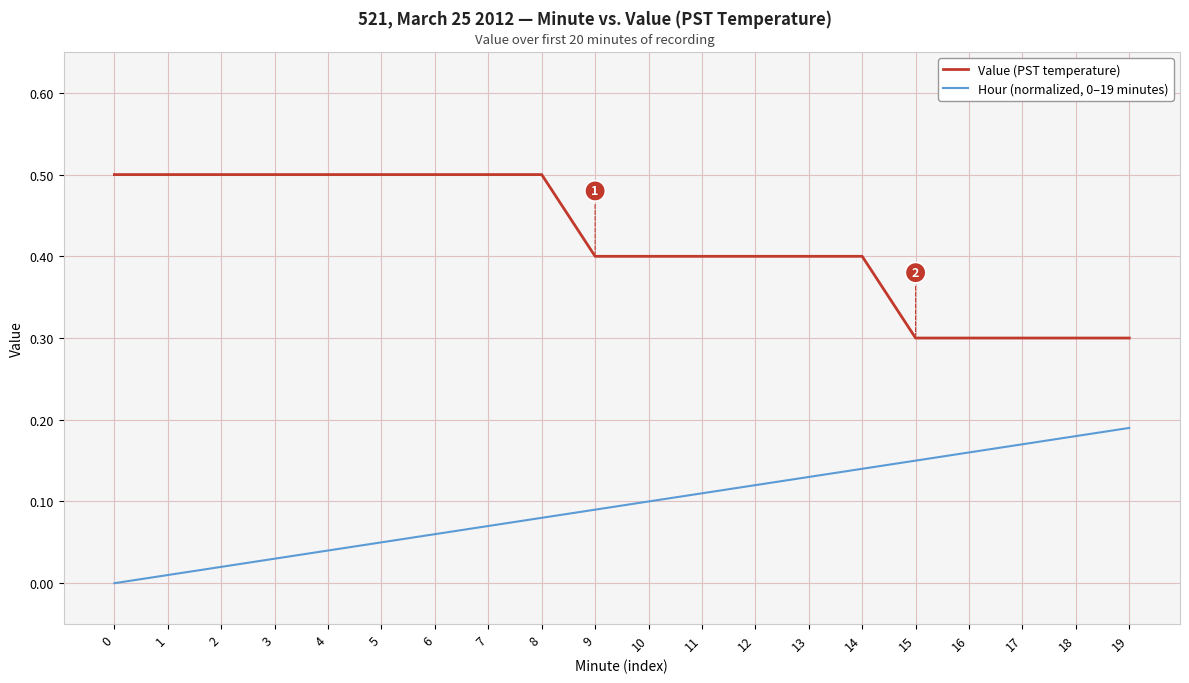

Which series has the widest spread of values?

Value (PST temperature)